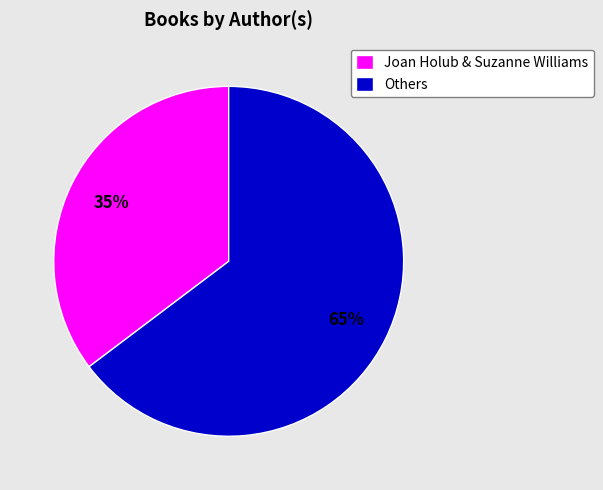

Is the sum of Others and Joan Holub & Suzanne Williams greater than half?

Yes